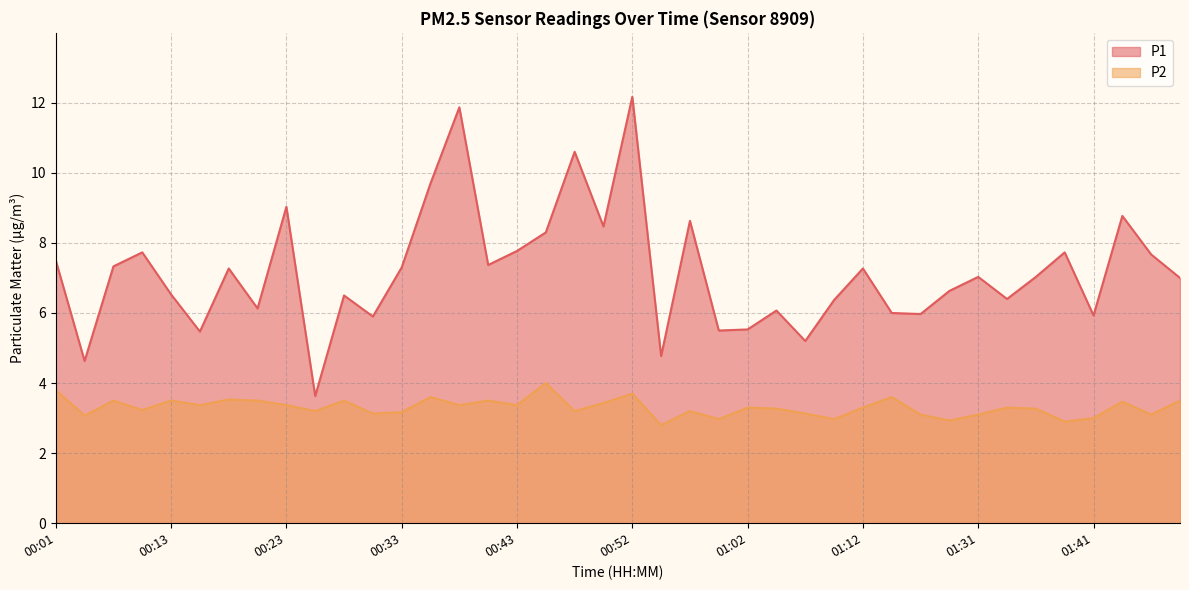

What is the label of the 17th point from the left?

00:43